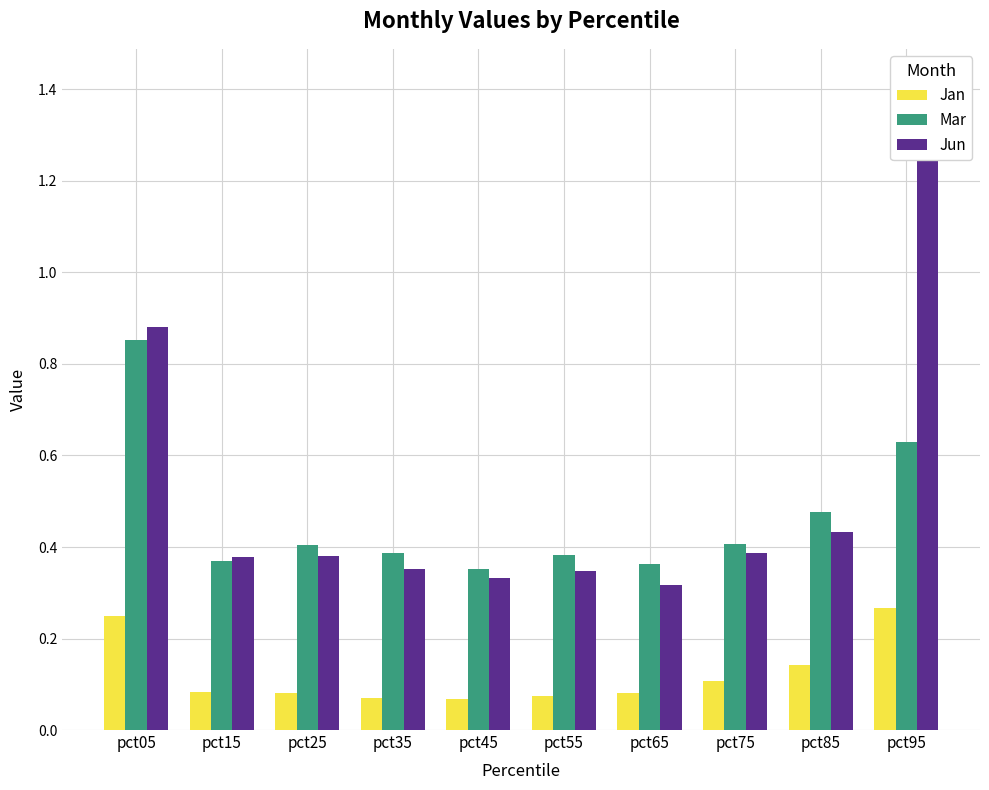

Rank the series by their average value, from highest to lowest.

Jun, Mar, Jan